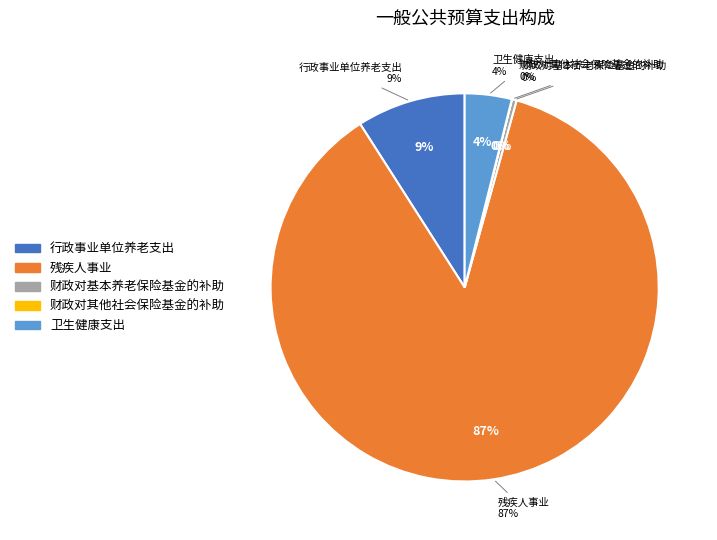

What is the largest slice in the pie chart?

残疾人事业